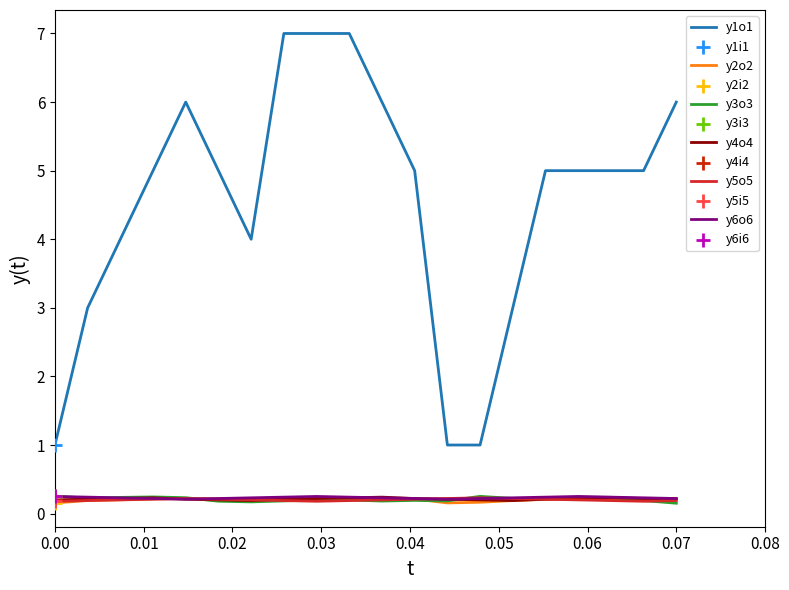

Which series has the largest total across all categories?

y1o1